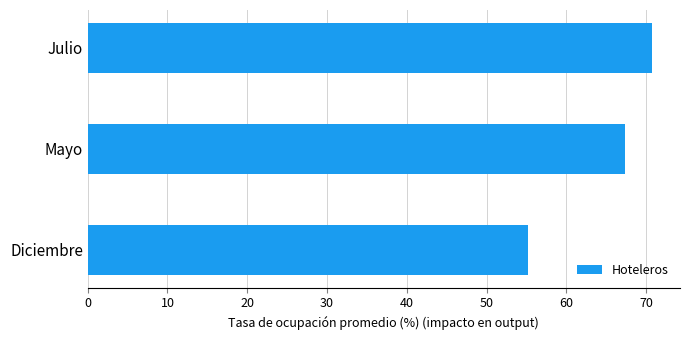

What is the minimum value shown in the chart?

55.2